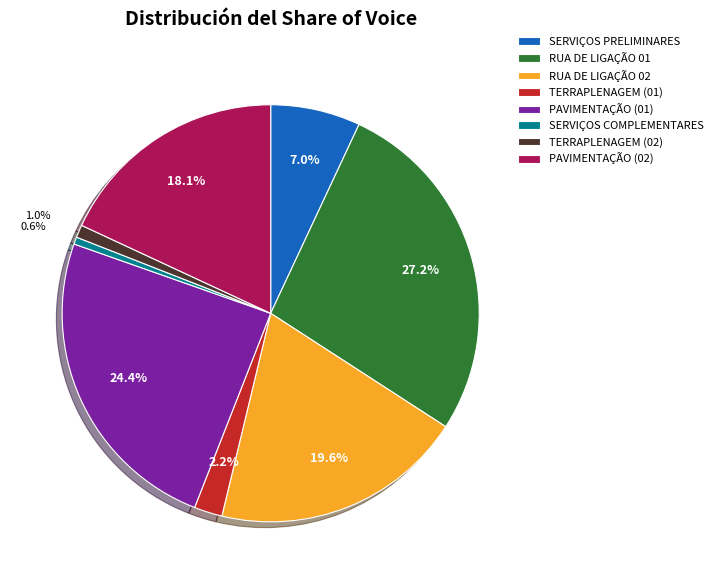

What is the ratio of the value at TERRAPLENAGEM (02) to the value at RUA DE LIGAÇÃO 02?

0.1